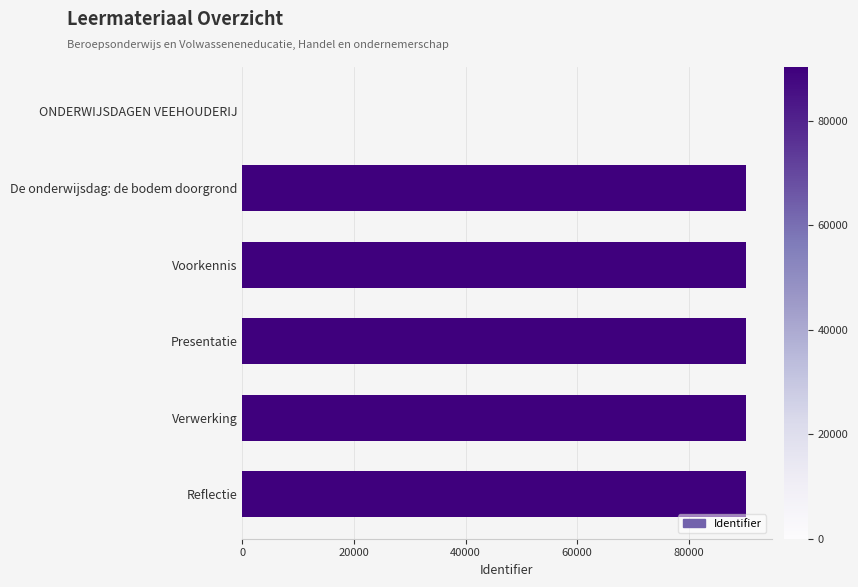

The chart shows a value of 90303 at Verwerking. True or false?

True